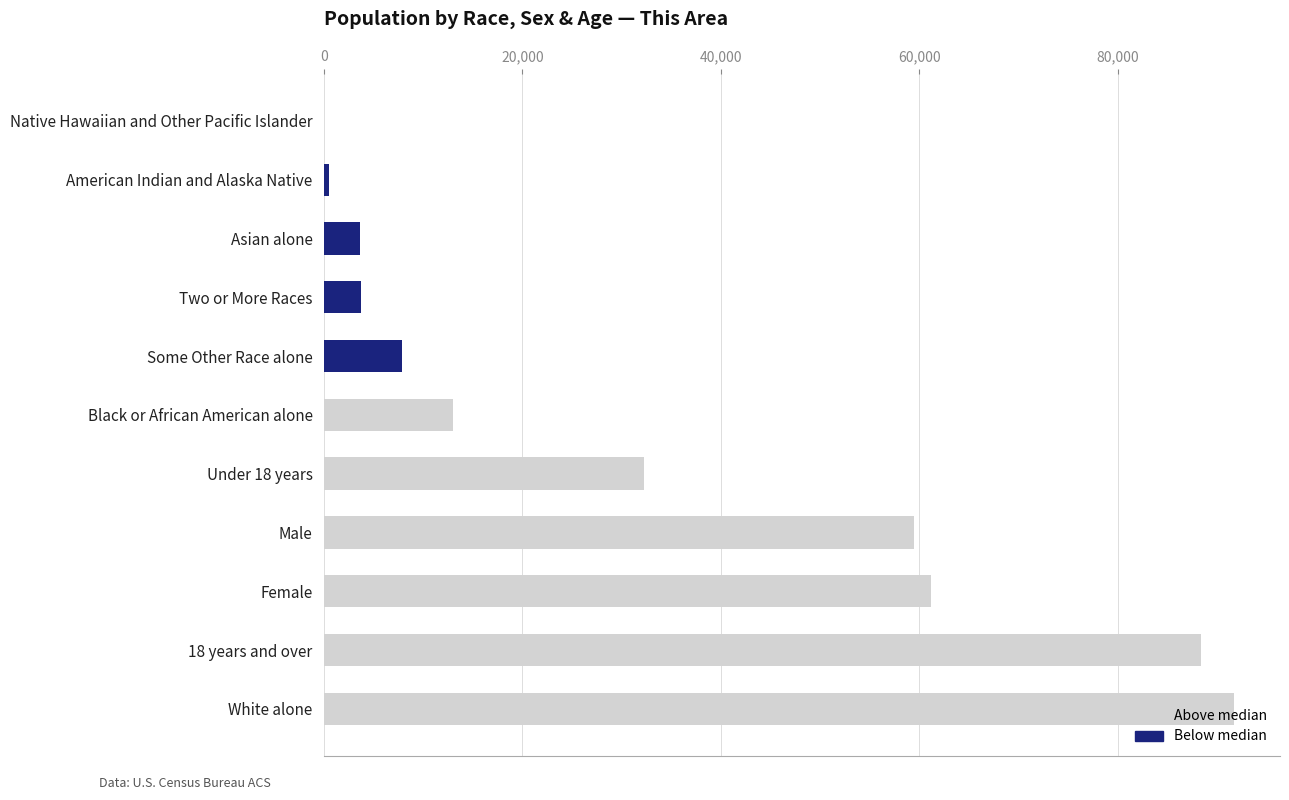

The value at Female is 61163. True or false?

True